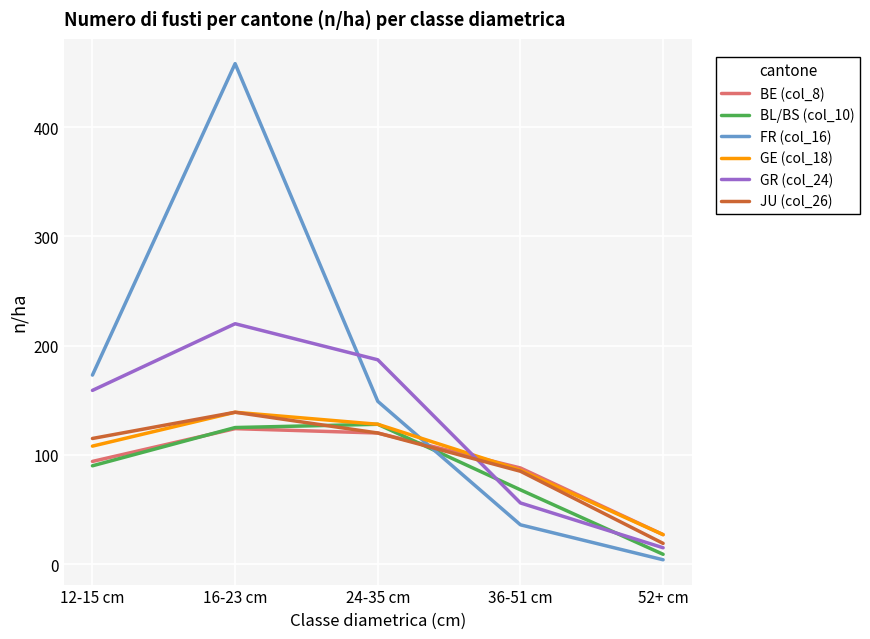

What is the spread (max minus min) of values at 16-23 cm?

334